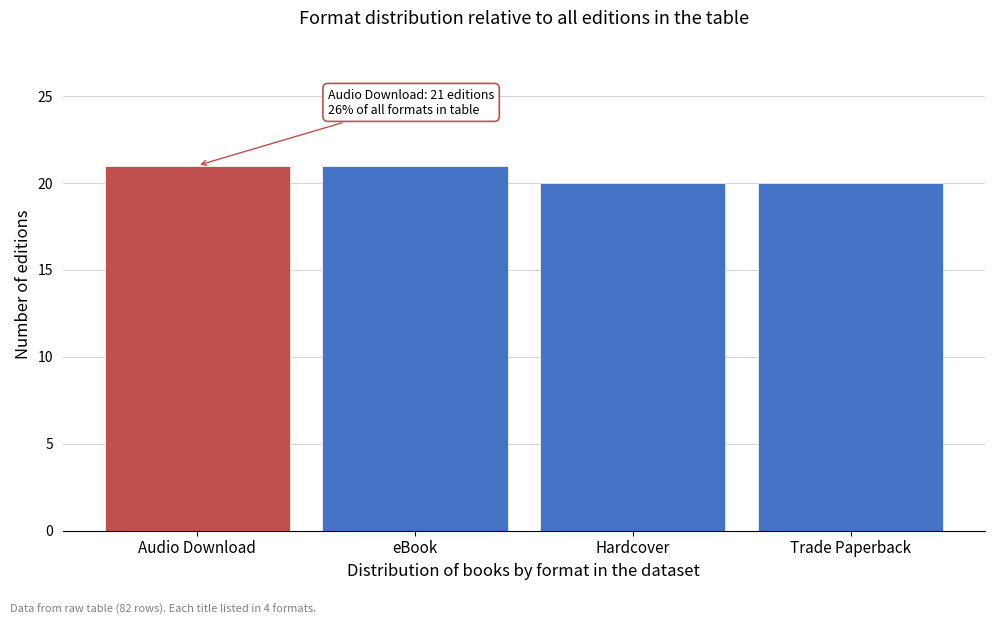

Reading right to left, extract all data points from this chart.

Trade Paperback=20	Hardcover=20	eBook=21	Audio Download=21